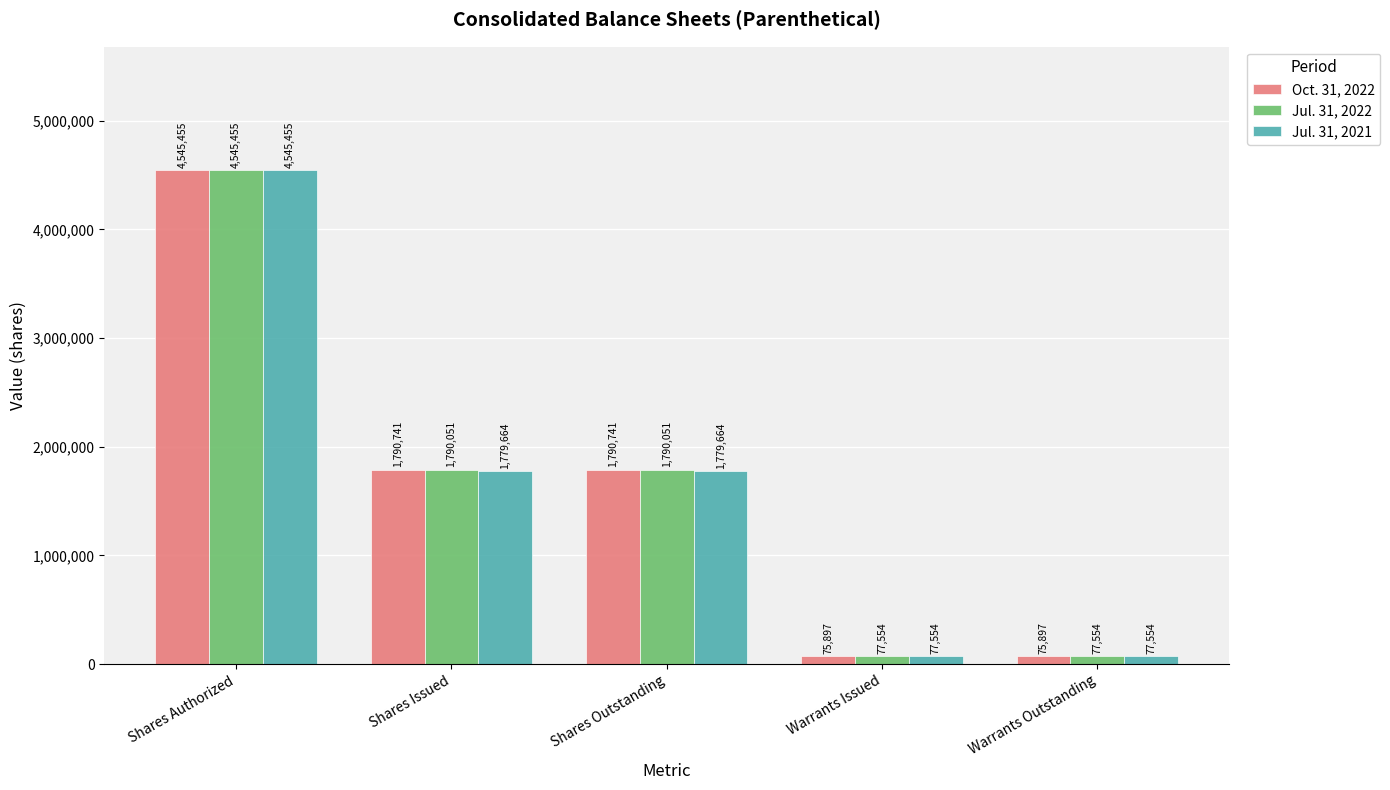

Which series has the widest spread of values?

Oct. 31, 2022